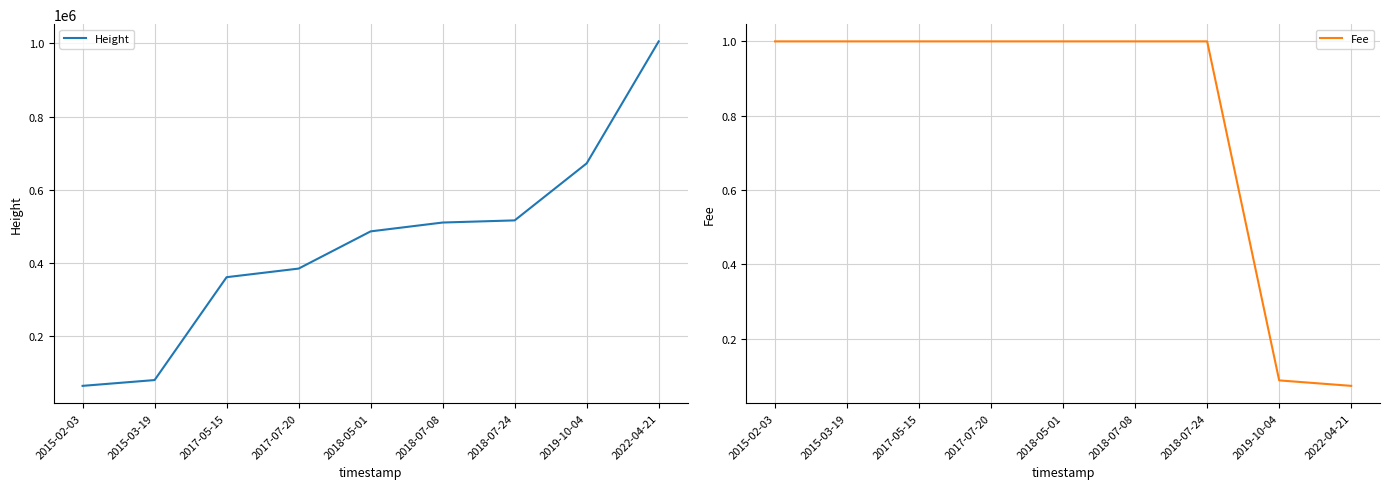

What is the average value of the Height series?

452724